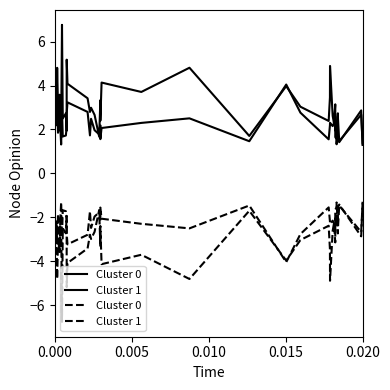

What is the label of the 4th point from the left?

0.015